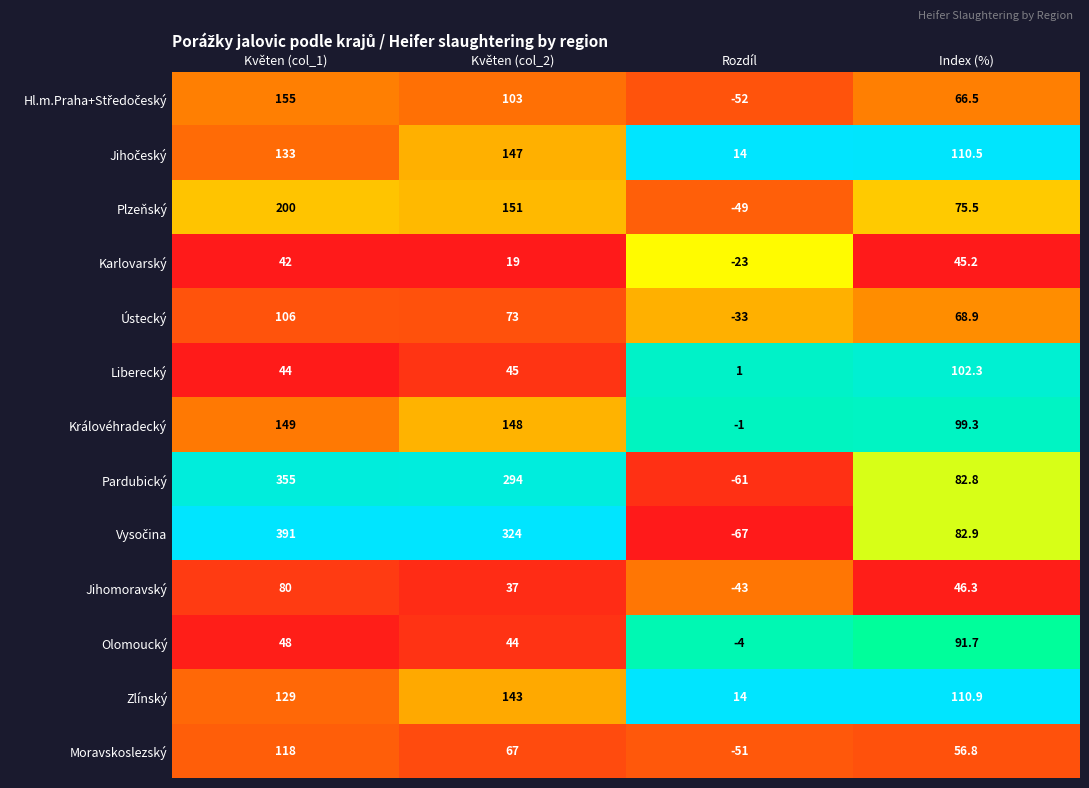

What is the difference between the highest and lowest values at Květen (col_1)?

349.0